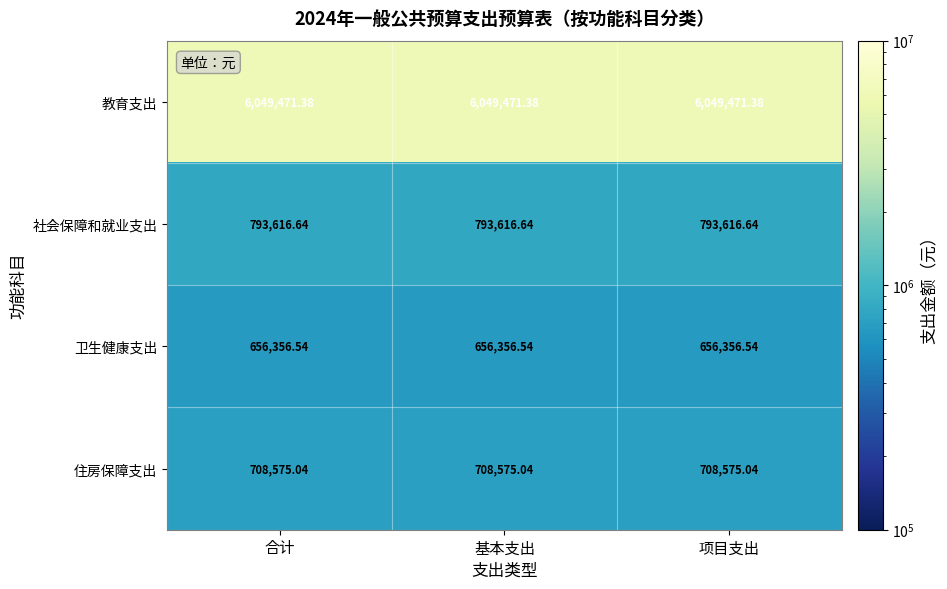

At 合计, list the series in order from largest to smallest.

教育支出, 社会保障和就业支出, 住房保障支出, 卫生健康支出